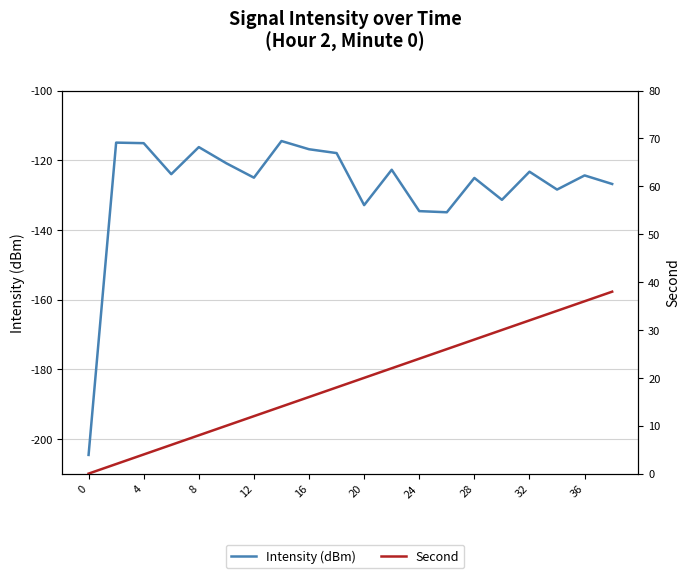

True or false: Intensity (dBm) and Second cross at least once.

False